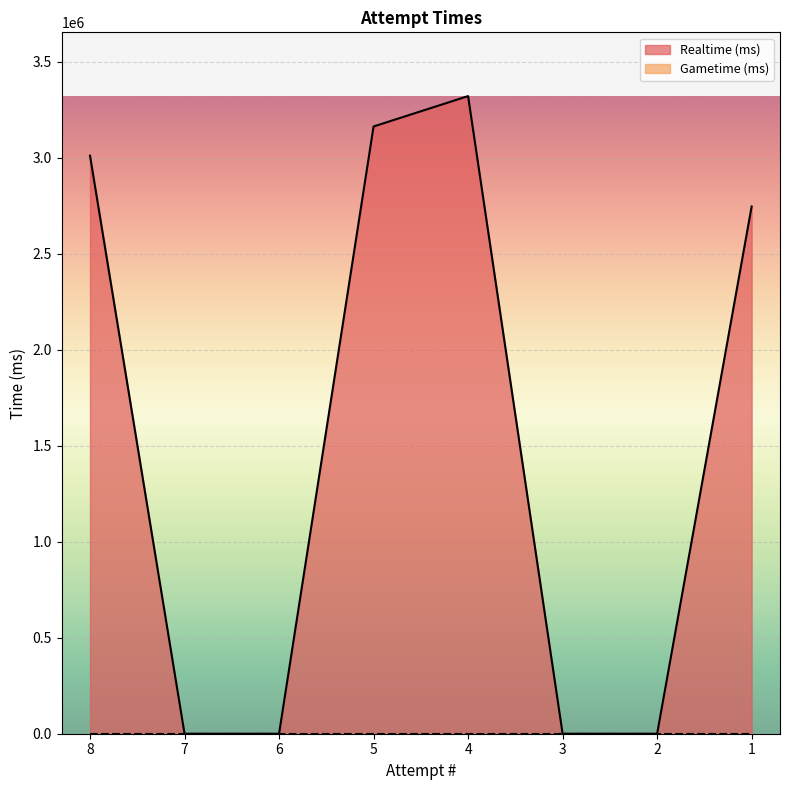

What is the difference between the second highest and minimum values?

3162603